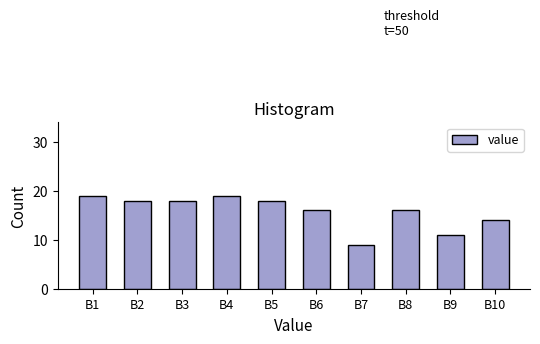

Reading left to right, what are all the values shown in this chart?

19	18	18	19	18	16	9	16	11	14